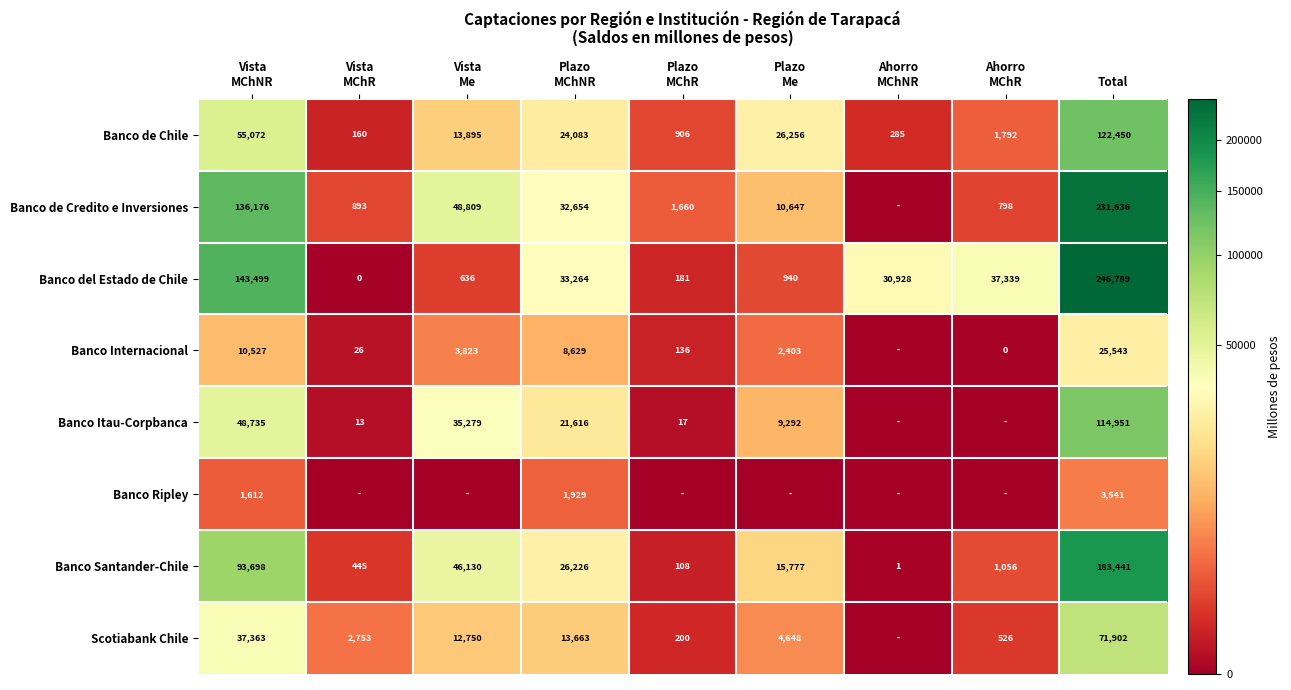

What is the difference between the maximum and minimum values in the Banco de Chile series?

122290